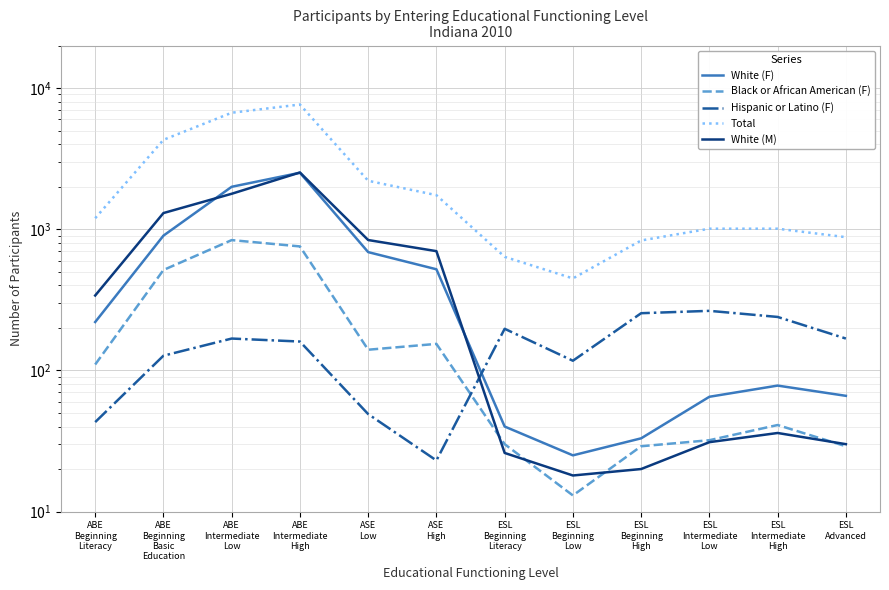

What is the lowest value of the Hispanic or Latino (F) series?

23